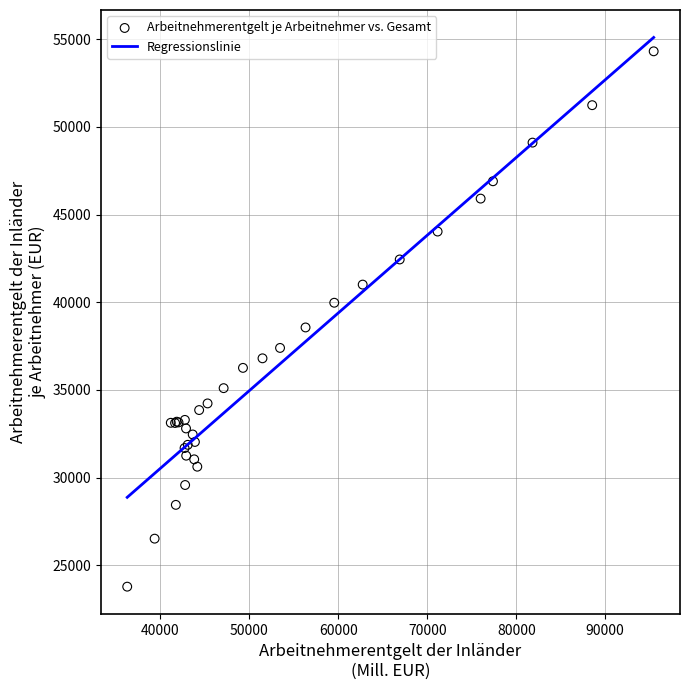

What Y value in the scatter plot is closest to 39044?

38561